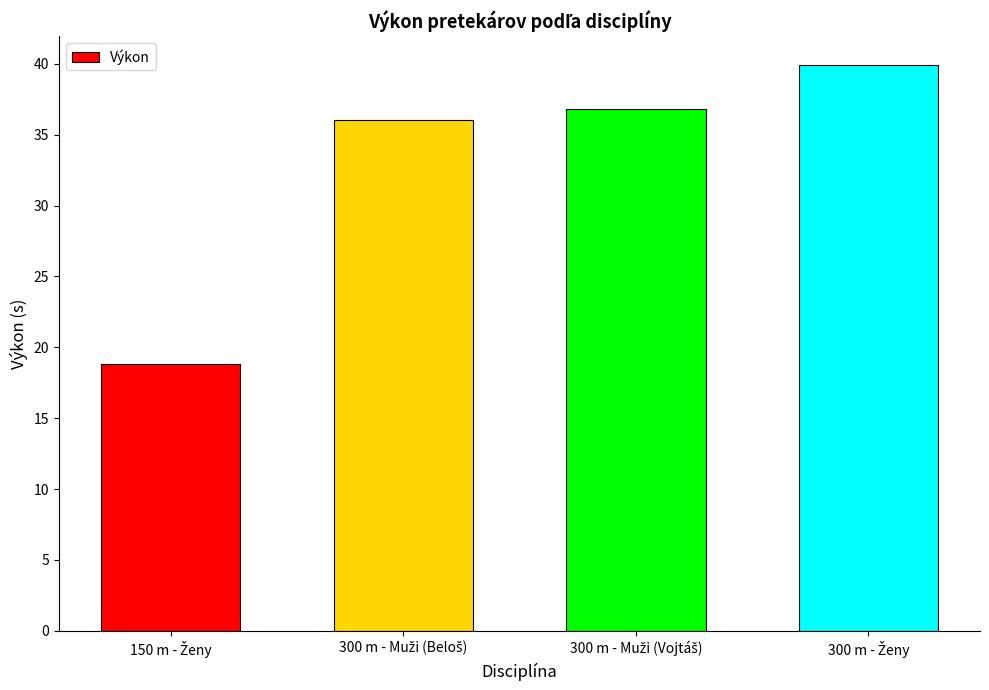

What is the value of the 2nd bar from the left?

36.0